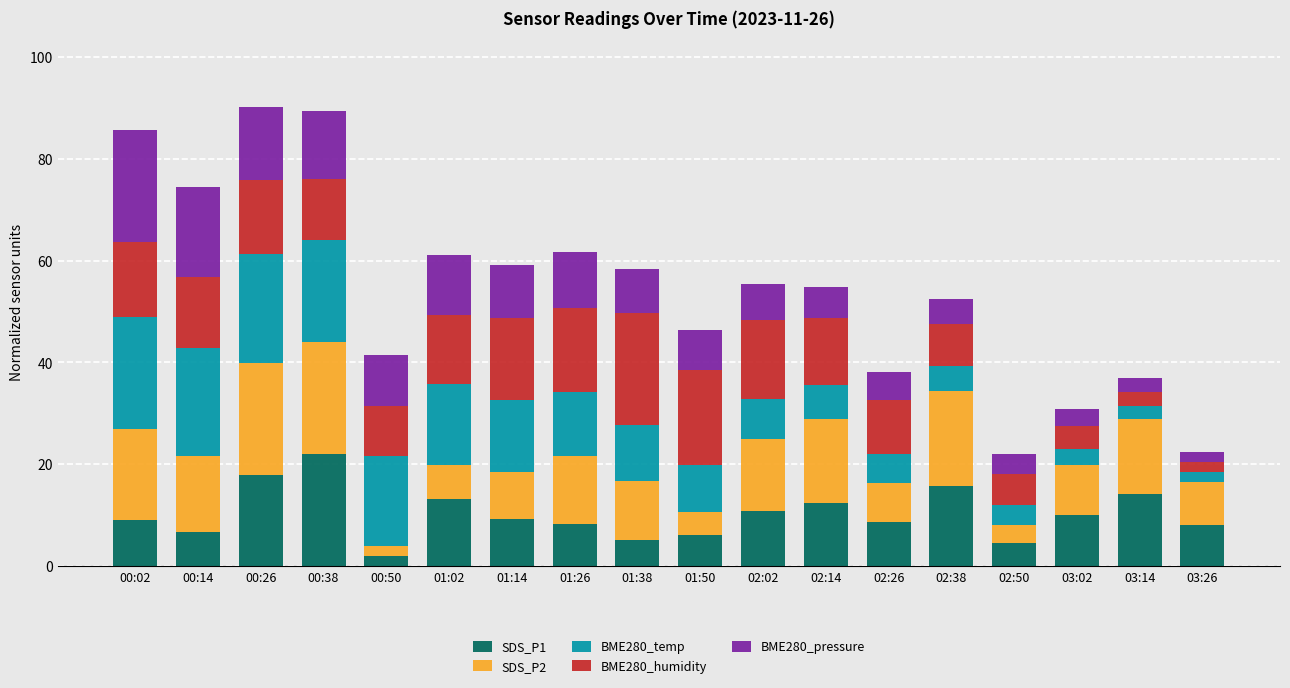

What is the difference between the maximum and minimum values in the SDS_P1 series?

20.0